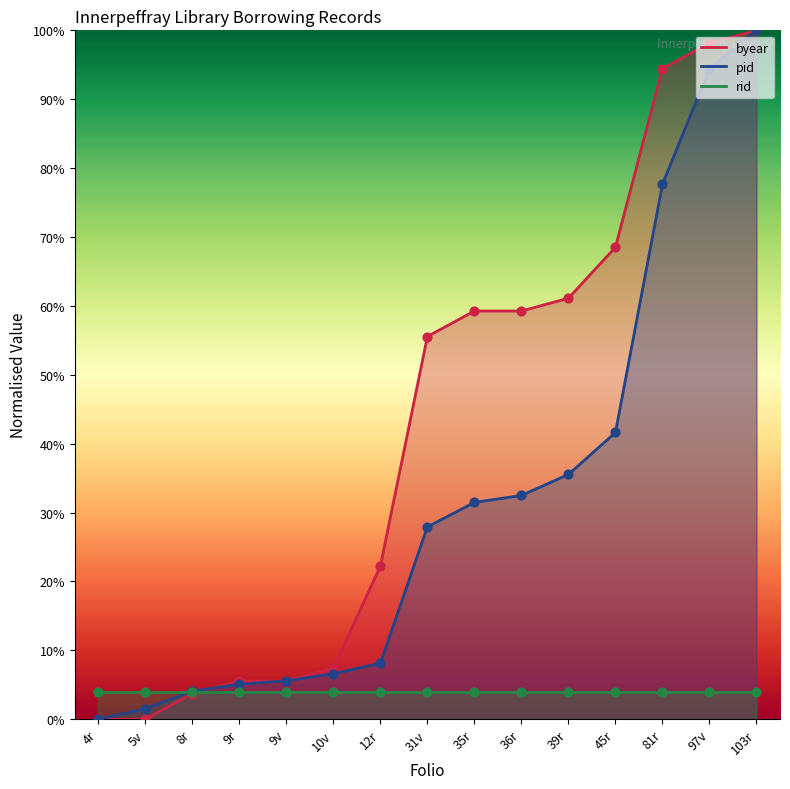

Is the value of byear at 10v greater than the value of pid at 36r?

No